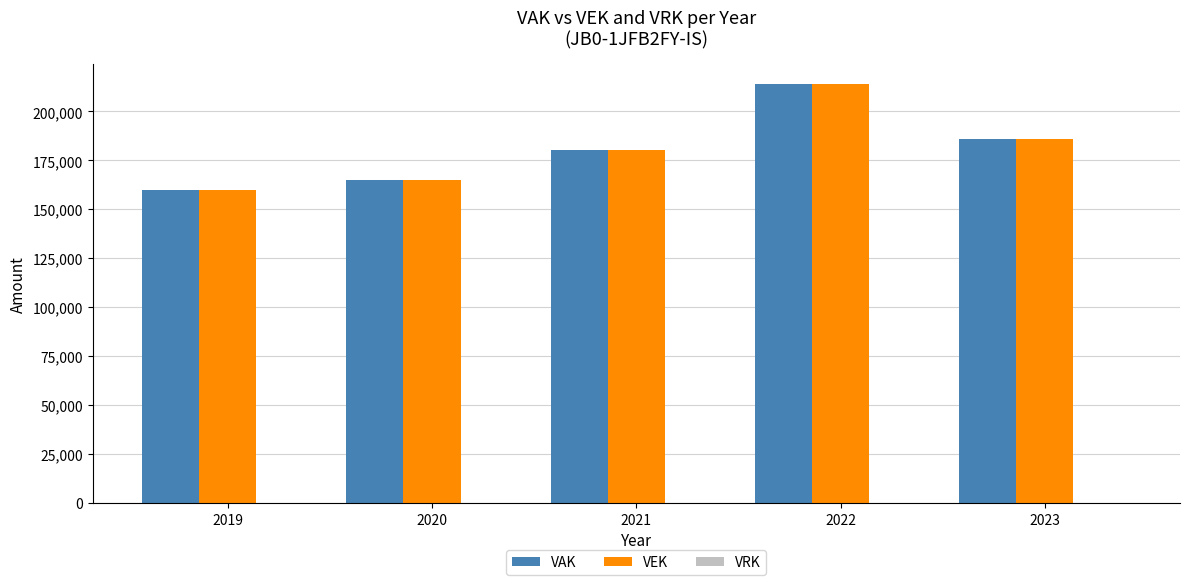

Count the number of categories in the chart.

5